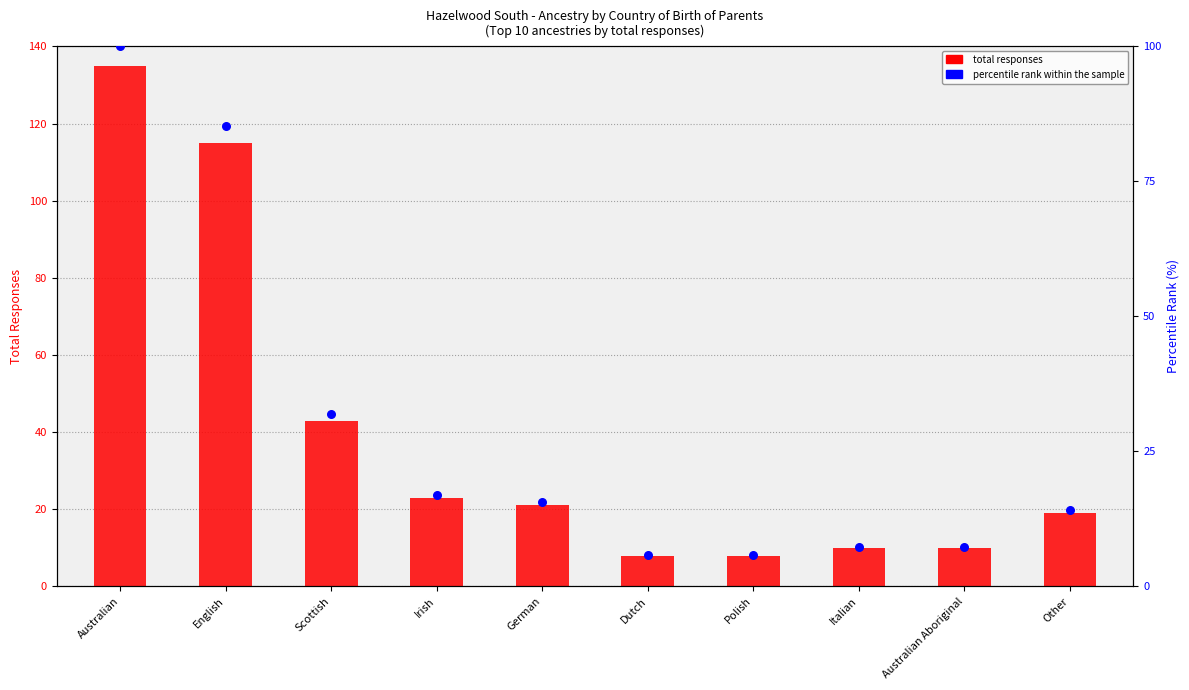

What is the total value across all series at German?

36.6